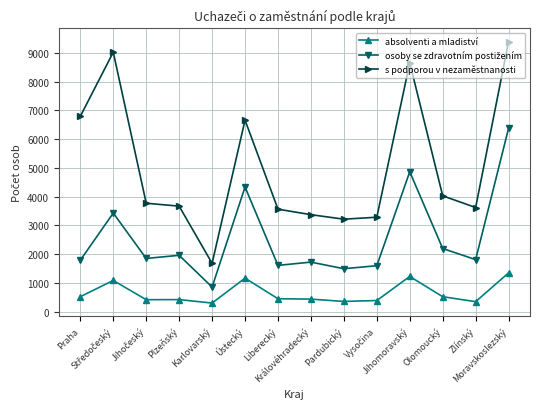

True or false: s podporou v nezaměstnanosti and absolventi a mladiství cross at least once.

False